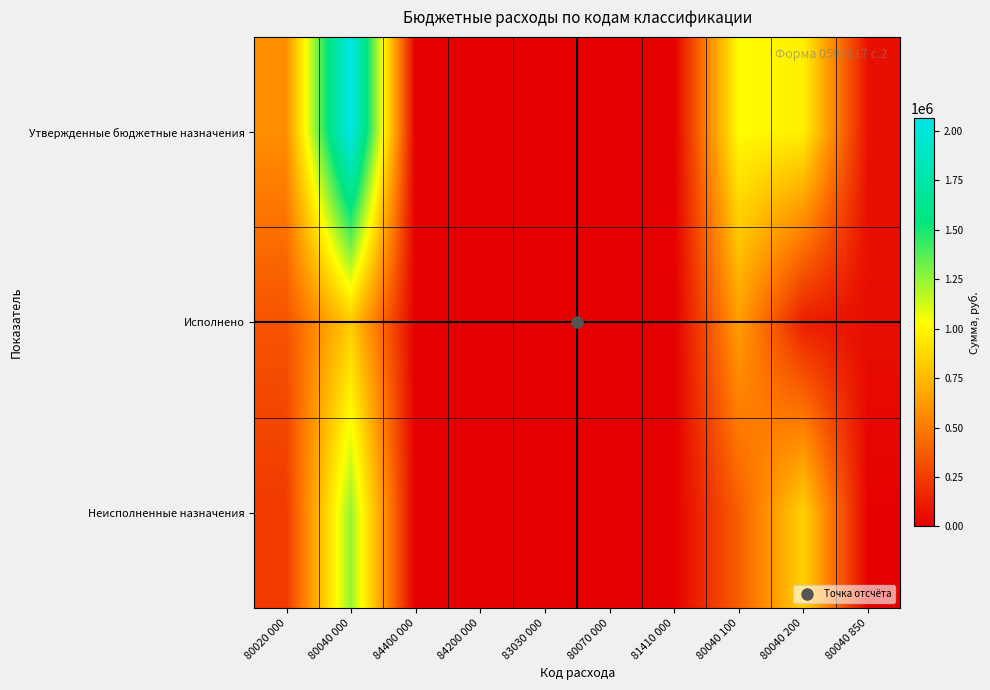

Rank the series by their maximum value, from lowest to highest.

Исполнено, Неисполненные назначения, Утвержденные бюджетные назначения